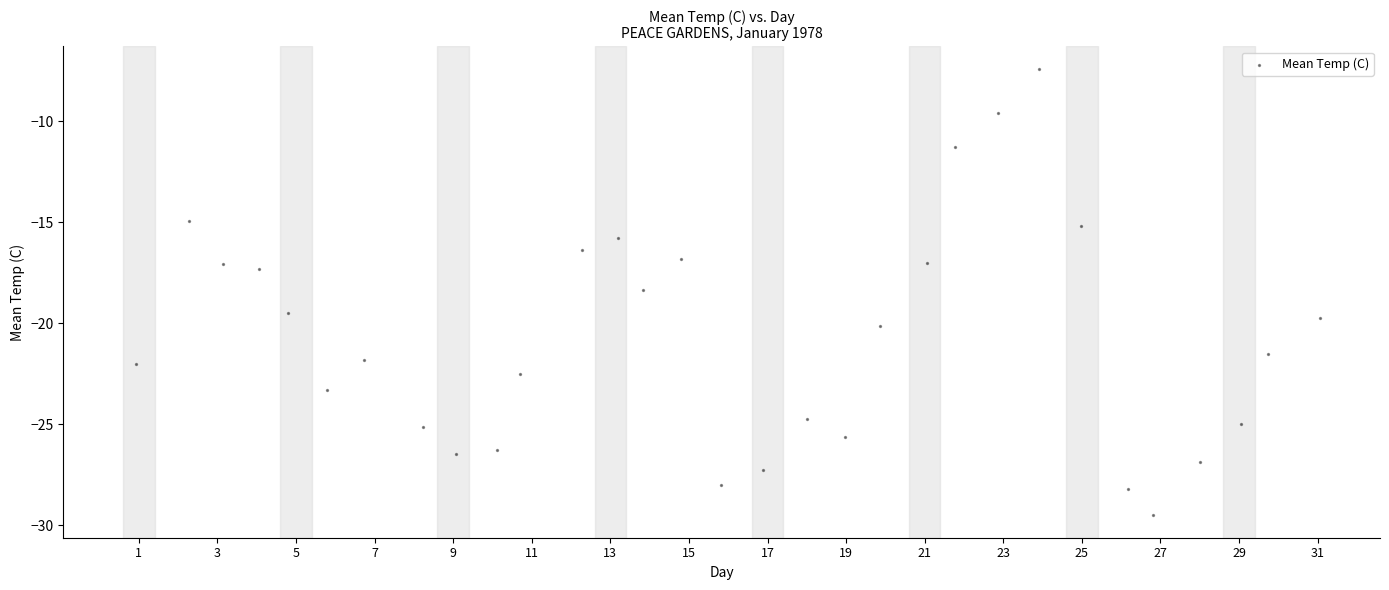

What Y value in the scatter plot is closest to -18?

-18.3